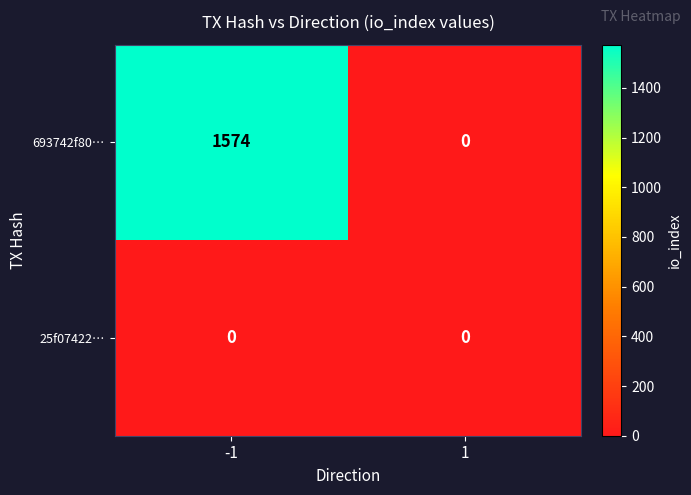

Rank the series by their maximum value, from lowest to highest.

25f07422…, 693742f80…